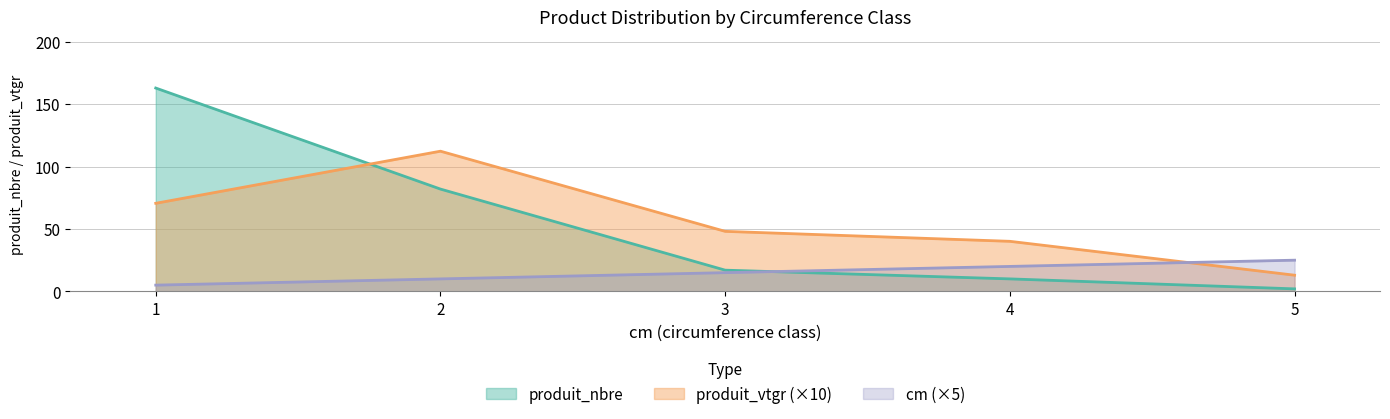

What is the difference between the maximum and second lowest values in the produit_nbre series?

153.0